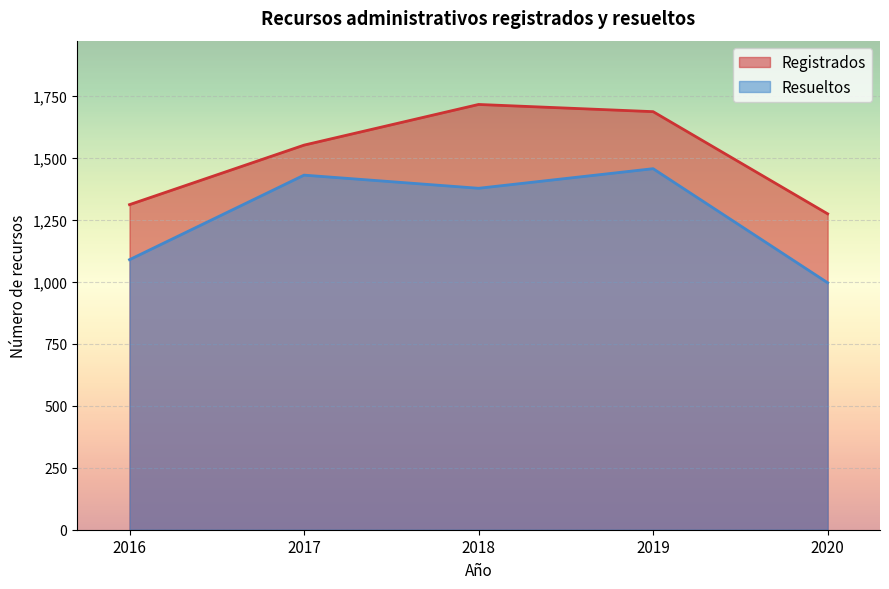

Which category has the highest value in the Registrados series?

2018